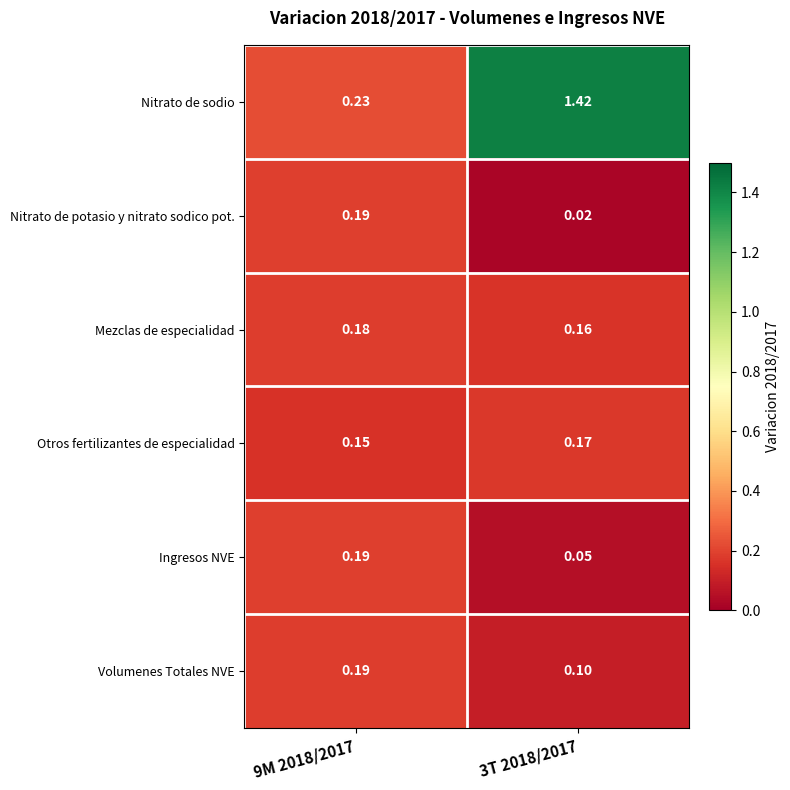

Between 9M 2018/2017 and 3T 2018/2017, which series saw the biggest shift?

Nitrato de sodio